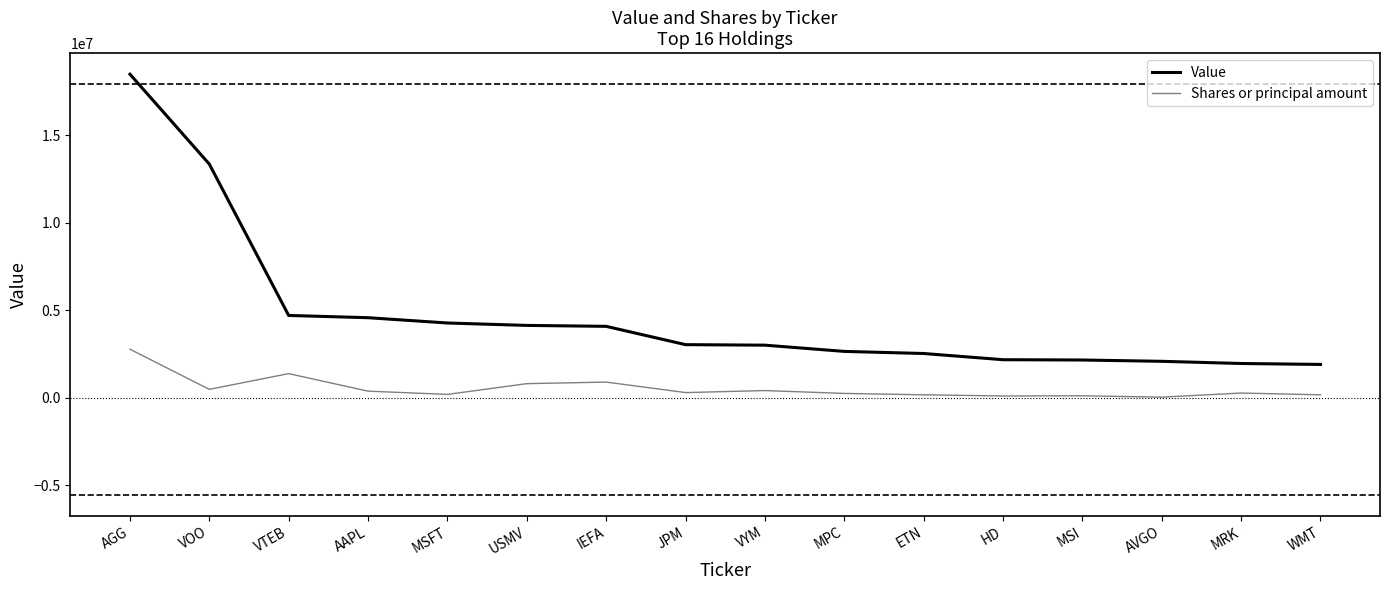

Reading left to right, list all the values displayed in this chart.

Value: AGG=18480450.0	VOO=13344561.0	VTEB=4699948.0	AAPL=4571253.0	MSFT=4268942.0	USMV=4130643.0	IEFA=4078003.0	JPM=3032445.0	VYM=3002434.0	MPC=2647107.0	ETN=2527016.0	HD=2172657.0	MSI=2155212.0	AVGO=2080683.0	MRK=1956103.0	WMT=1902399.0
Shares or principal amount: AGG=2772067.5	VOO=479058.0	VTEB=1378268.6	AAPL=376565.9	MSFT=190596.3	USMV=804984.4	IEFA=893935.0	JPM=294908.0	VYM=409855.4	MPC=246722.9	ETN=167053.9	HD=101391.8	MSI=111604.3	AVGO=35292.5	MRK=267980.2	WMT=167759.2